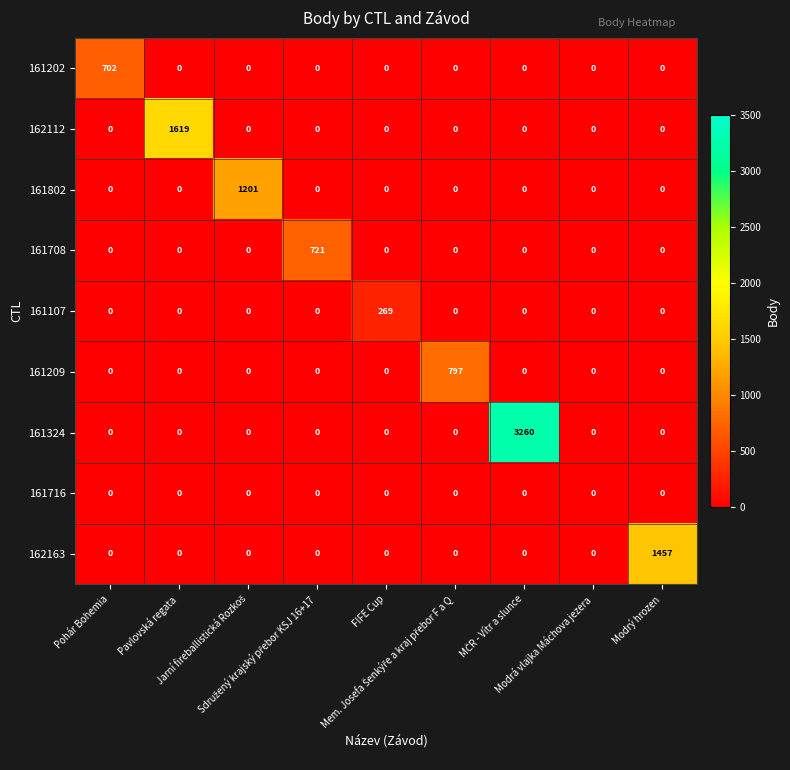

List the series in order of their peak value, highest first.

161324, 162112, 162163, 161802, 161209, 161708, 161202, 161107, 161716